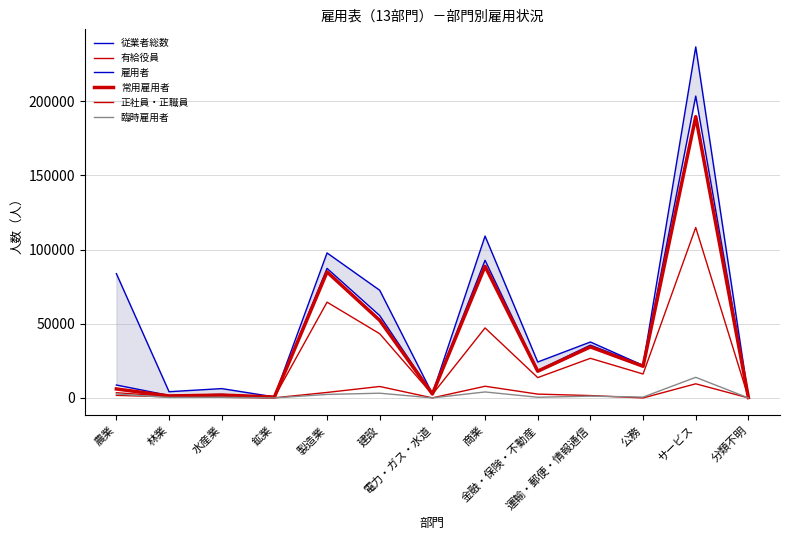

Does the chart display data point markers on the line(s)?

No